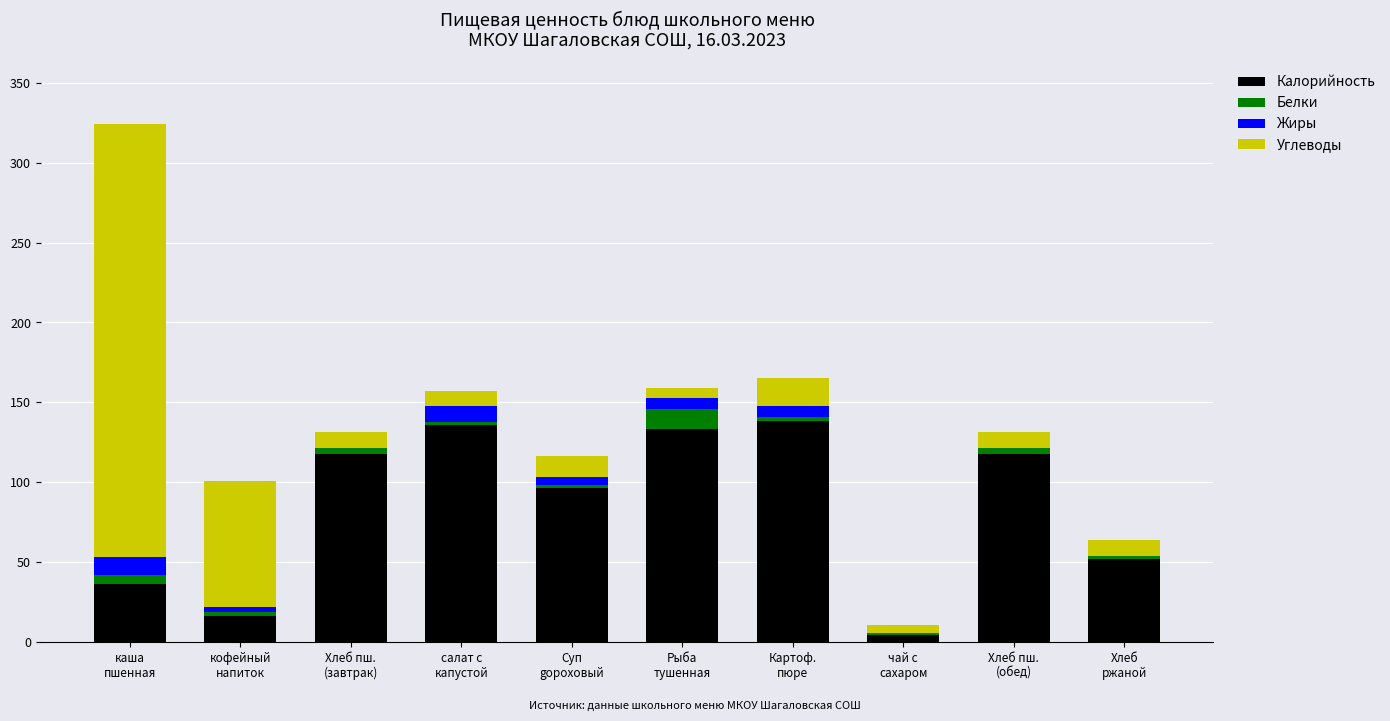

Does the chart contain stacked bars?

Yes